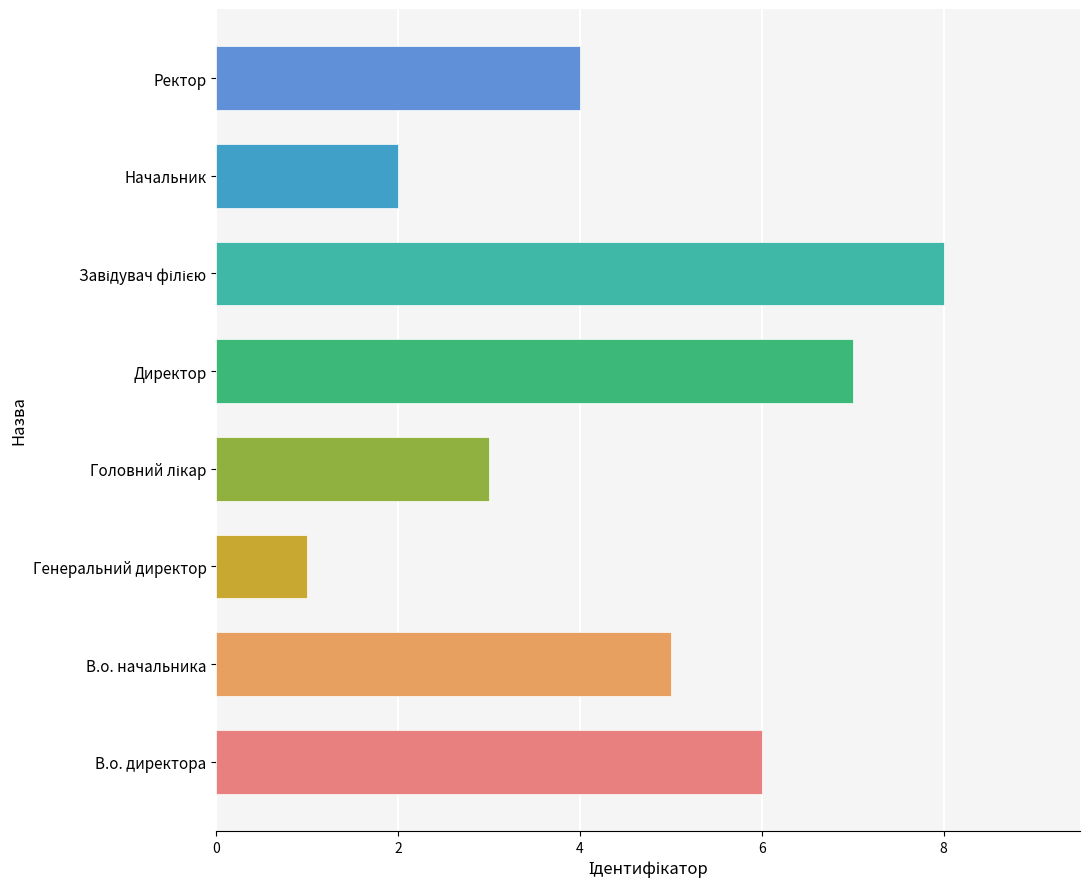

True or false: the data shows 2 at Начальник.

True